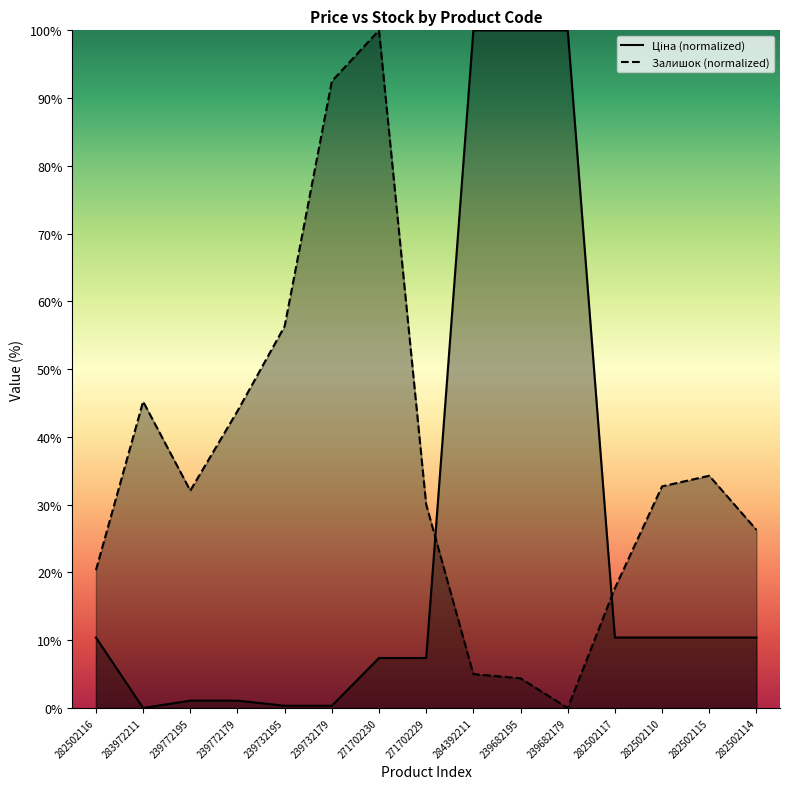

How many data points does each series have?

15